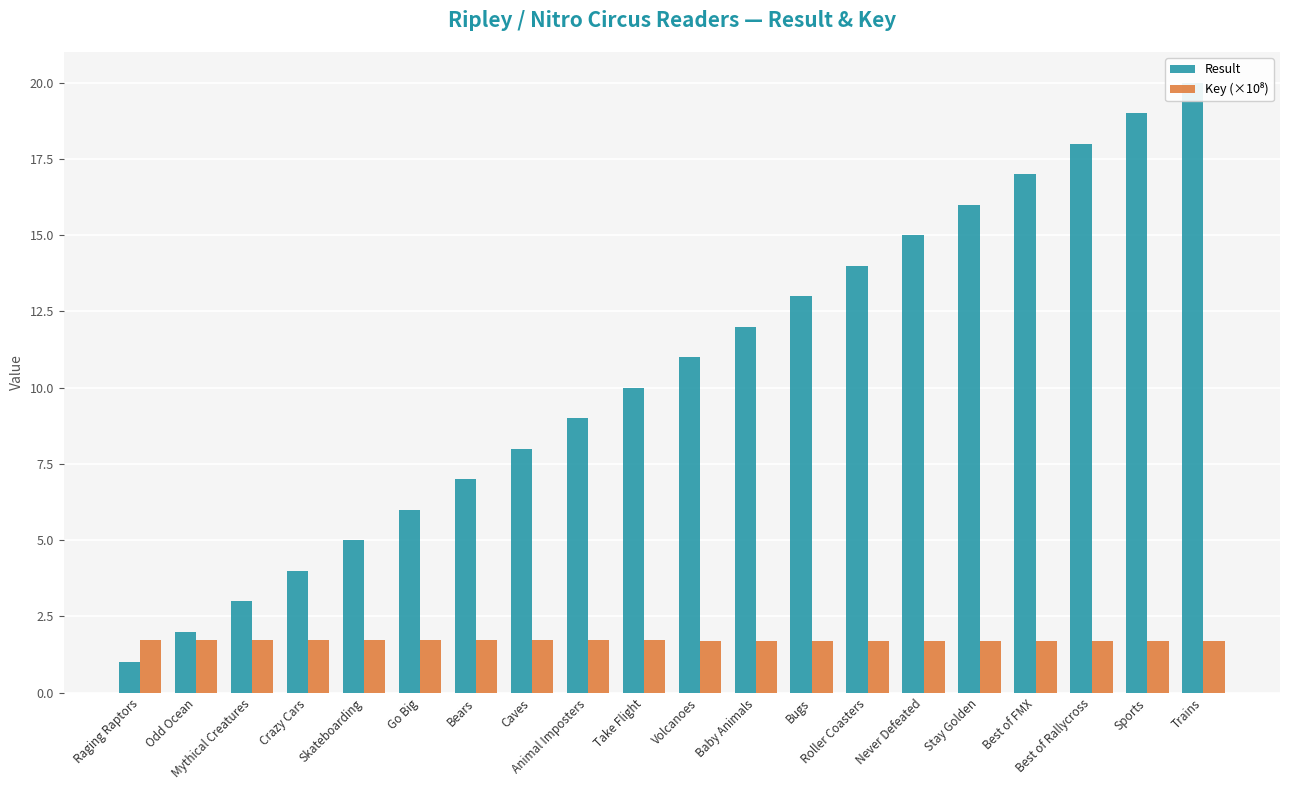

What is the sum of all Result values?

210.0